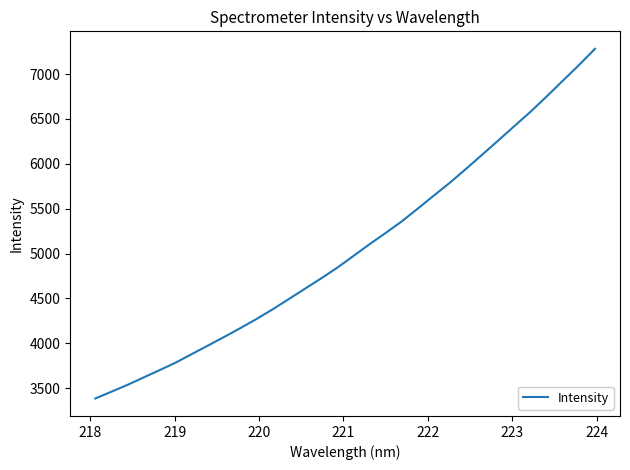

What is the maximum value shown in the chart?

7281.2